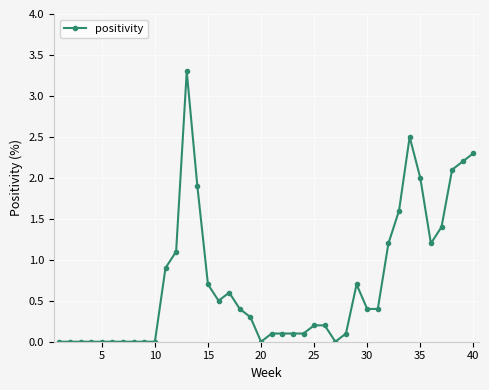

What is the value of the 30th point from the left?

0.4